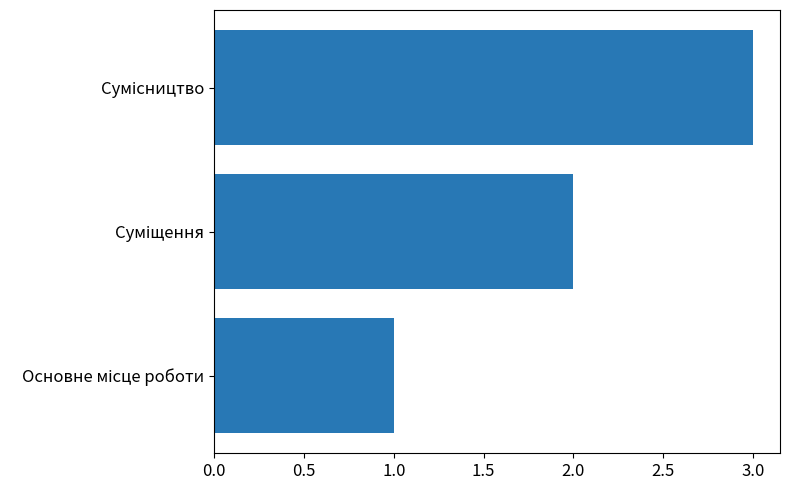

What is the sum of all values?

6